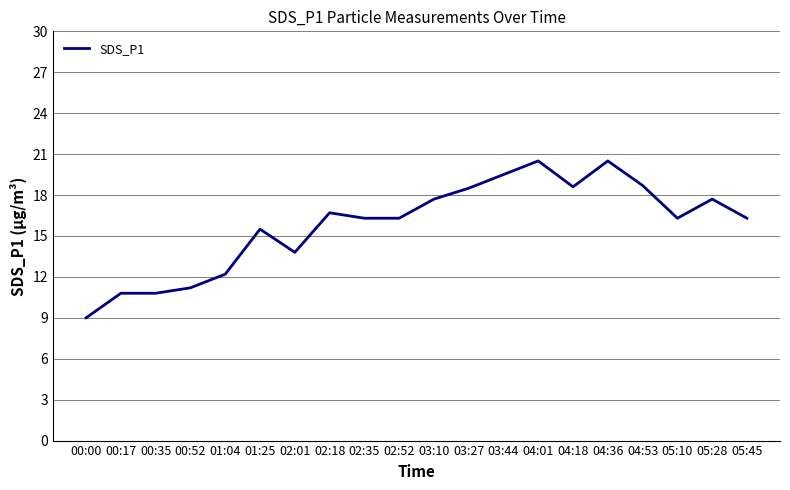

What position from the left is 04:53?

17